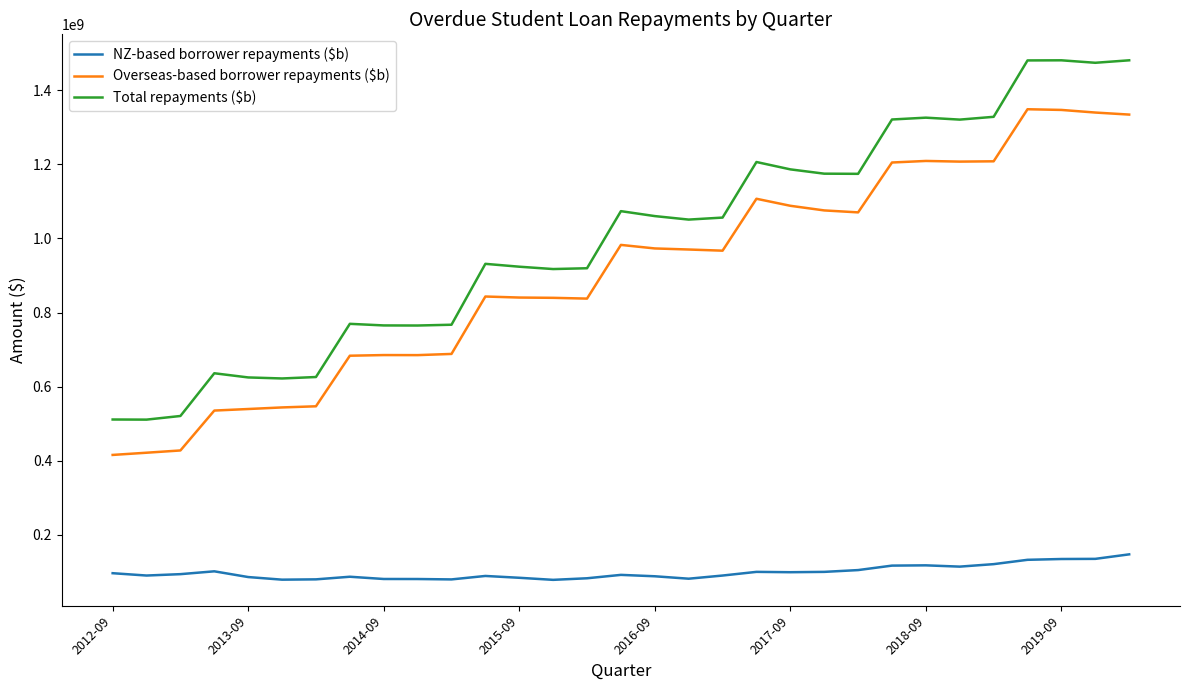

Which series has the largest total across all categories?

Total repayments ($b)